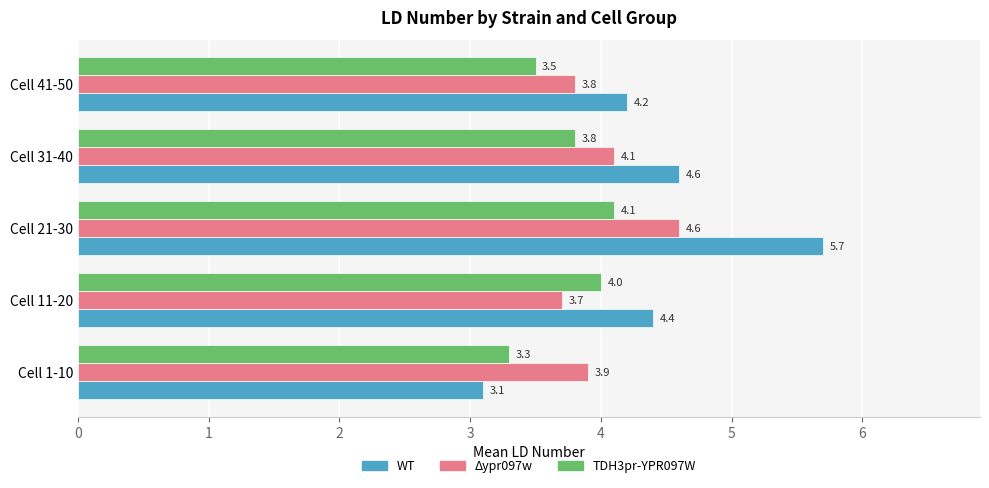

Which series has the largest range (max minus min)?

WT